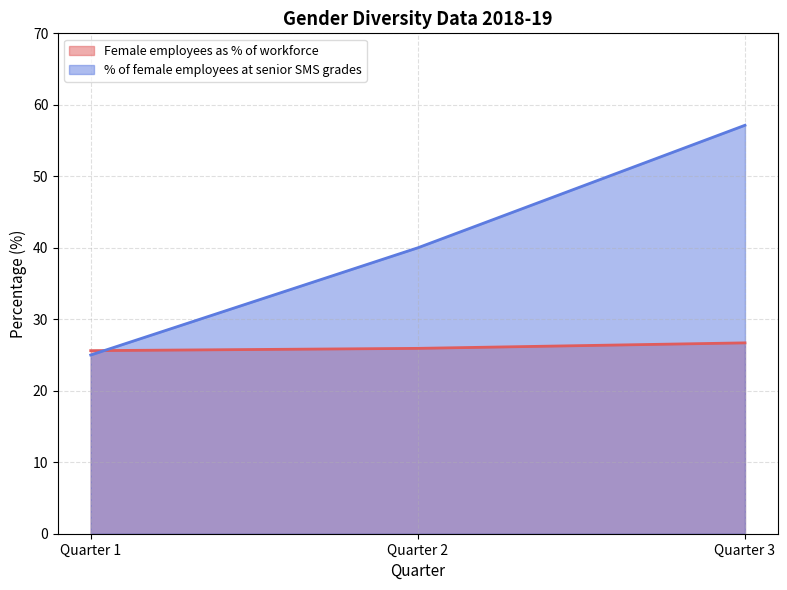

At which category is the sum across all series the highest?

Quarter 3